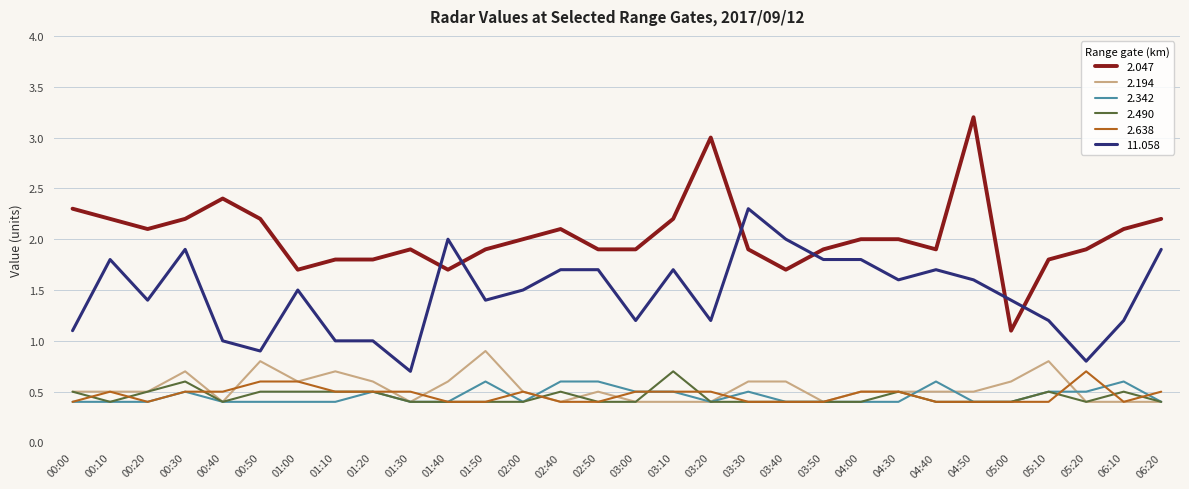

Which series has the widest spread of values?

2.047